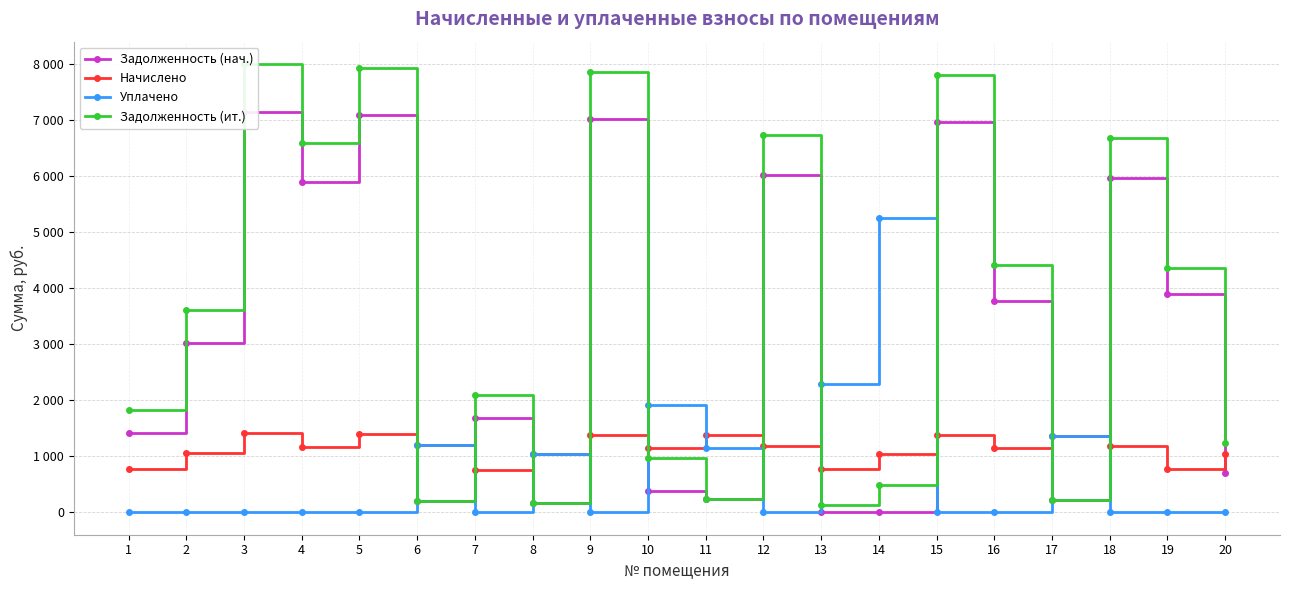

Which series has the largest total across all categories?

Задолженность (ит.)